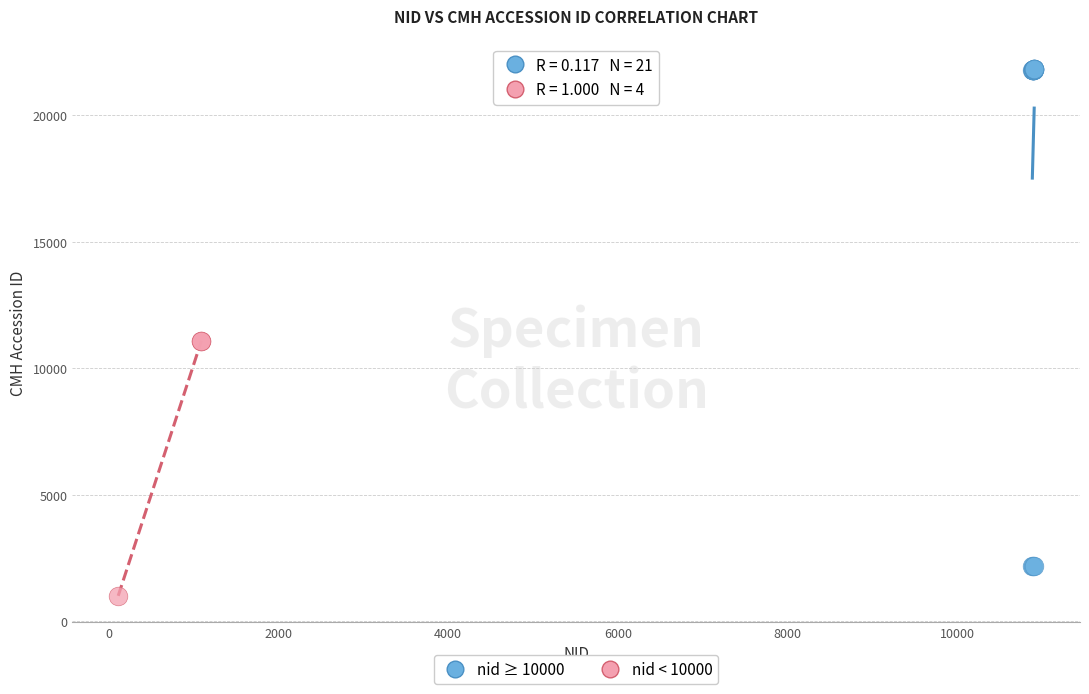

Which series reaches the minimum Y coordinate?

nid < 10000